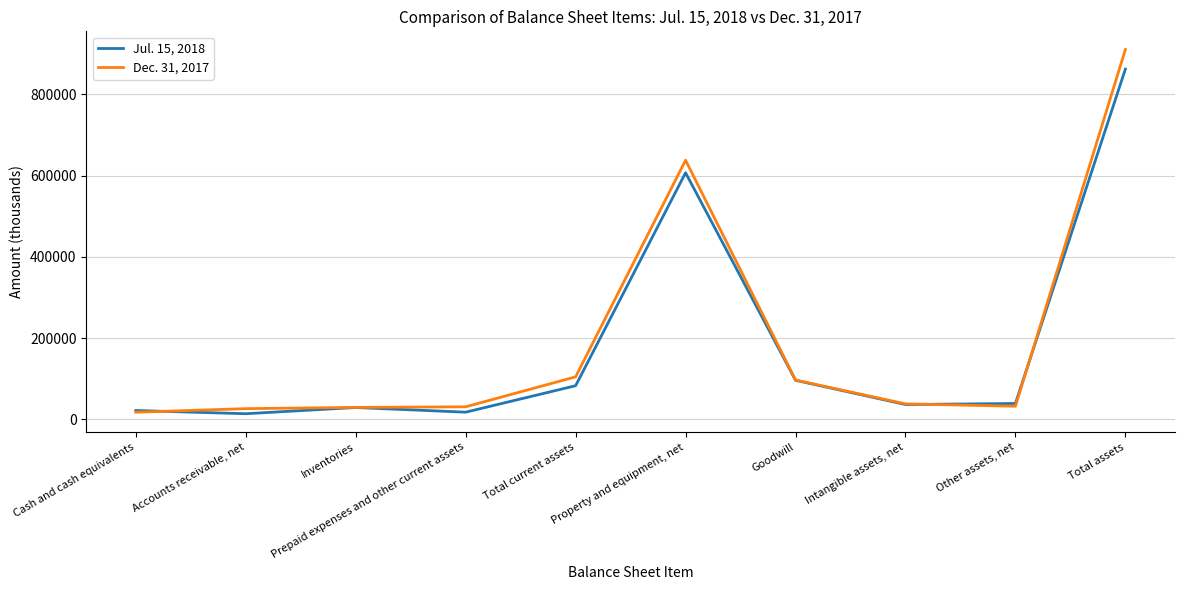

What is the difference between the Jul. 15, 2018 values at Cash and cash equivalents and Property and equipment, net?

585409